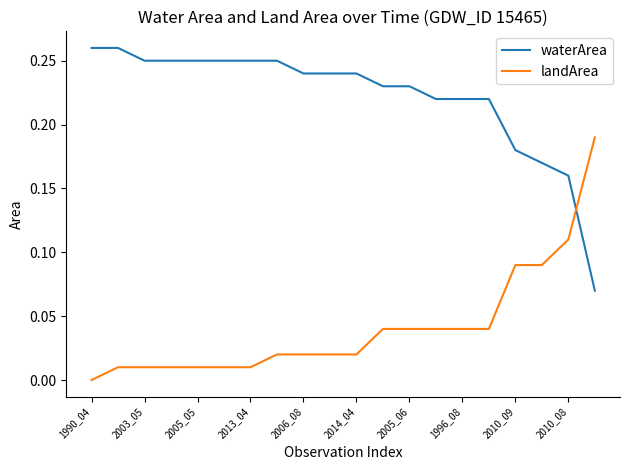

Which series has the largest total across all categories?

waterArea